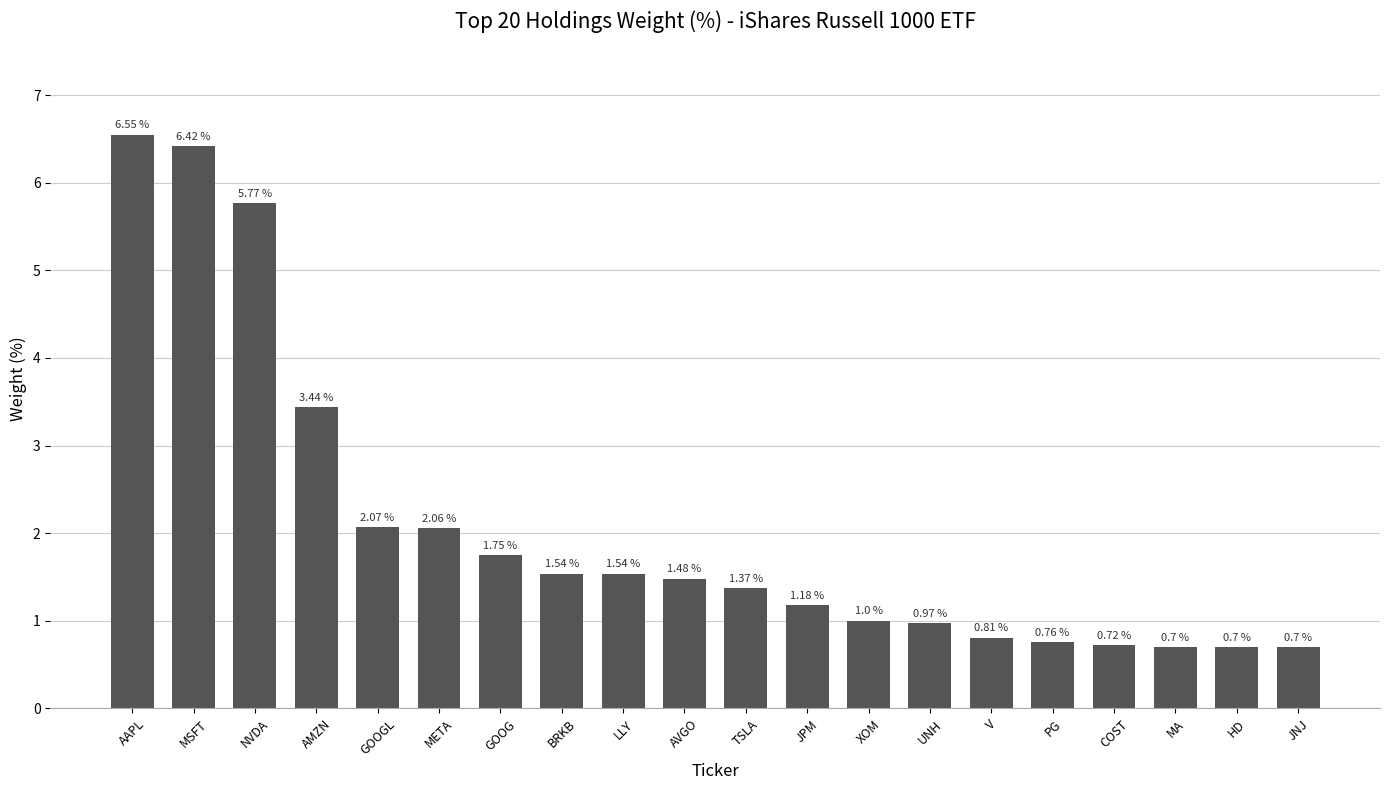

Which label corresponds to the largest value in the chart?

AAPL